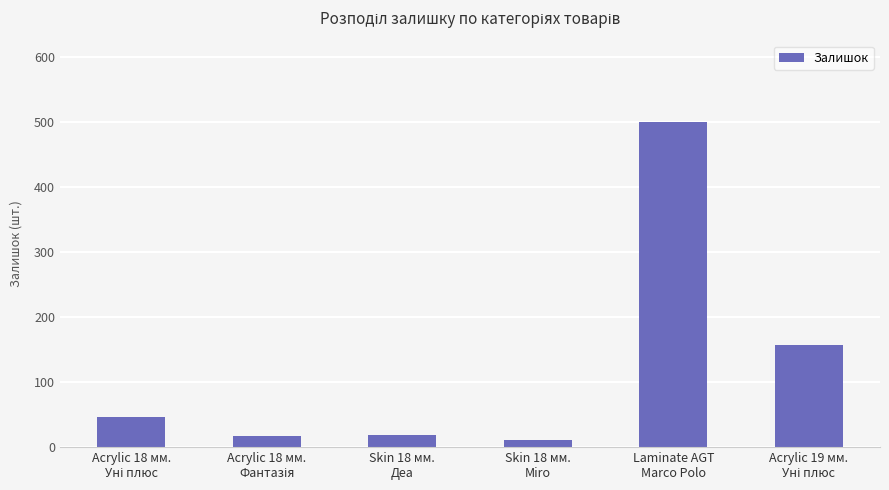

What is the difference between the second highest and second lowest values?

140